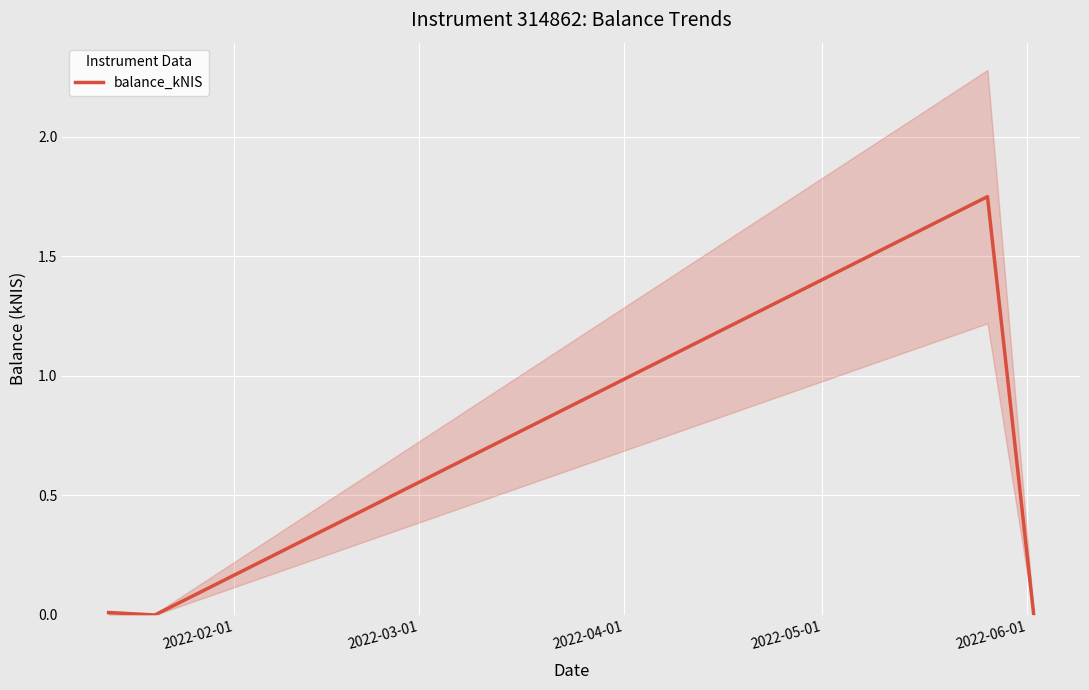

True or false: balance_kNIS has more than 2 interior local peaks.

False